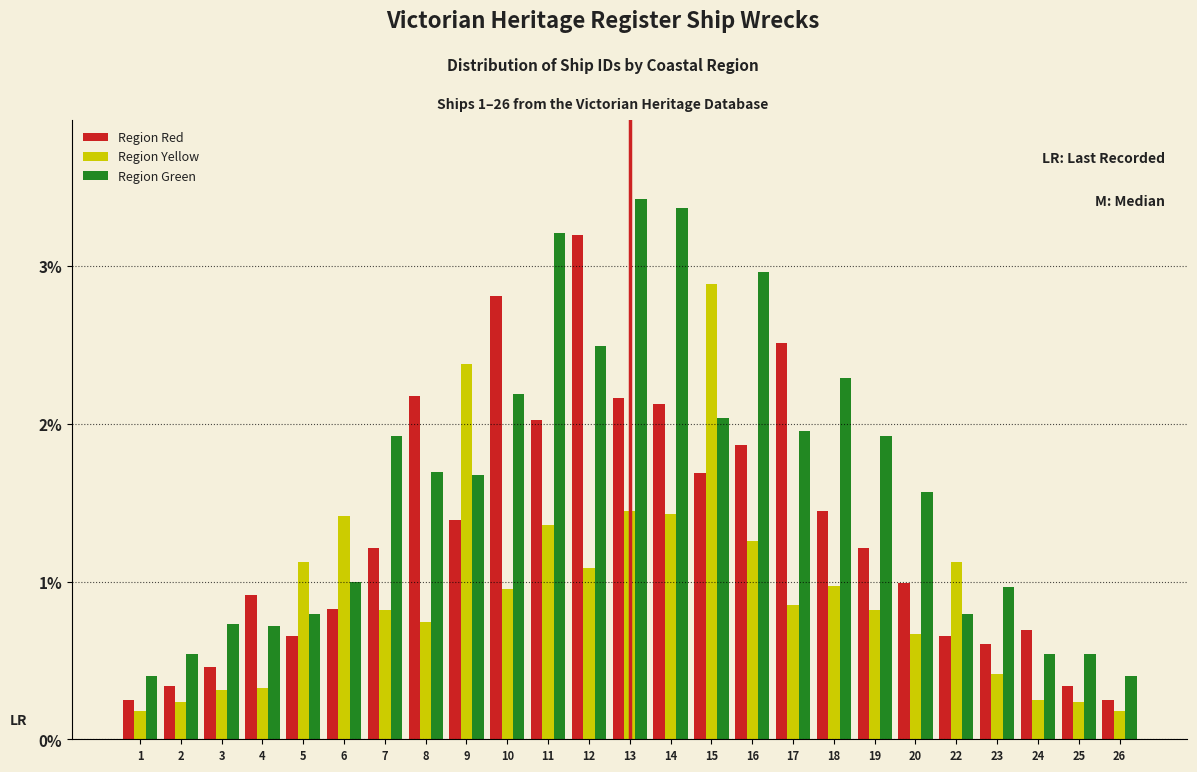

Which series has the largest total across all categories?

Region Green